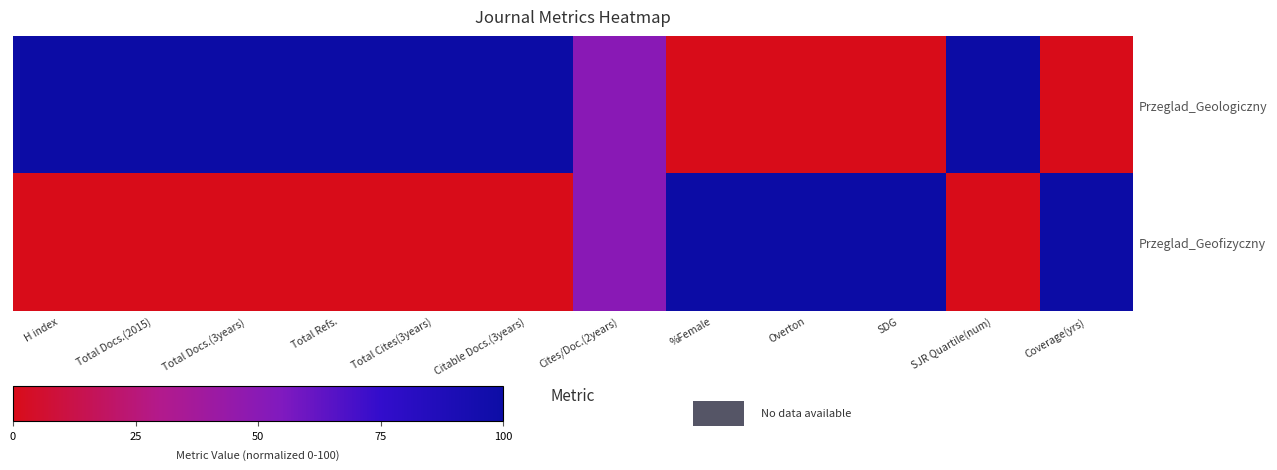

Reading left to right, extract all data points from this chart.

Przeglad_Geologiczny: H index=100	Total Docs.(2015)=100	Total Docs.(3years)=100	Total Refs.=100	Total Cites(3years)=100	Citable Docs.(3years)=100	Cites/Doc.(2years)=50	%Female=0	Overton=0	SDG=0	SJR Quartile(num)=100	Coverage(yrs)=0
Przeglad_Geofizyczny: H index=0	Total Docs.(2015)=0	Total Docs.(3years)=0	Total Refs.=0	Total Cites(3years)=0	Citable Docs.(3years)=0	Cites/Doc.(2years)=50	%Female=100	Overton=100	SDG=100	SJR Quartile(num)=0	Coverage(yrs)=100